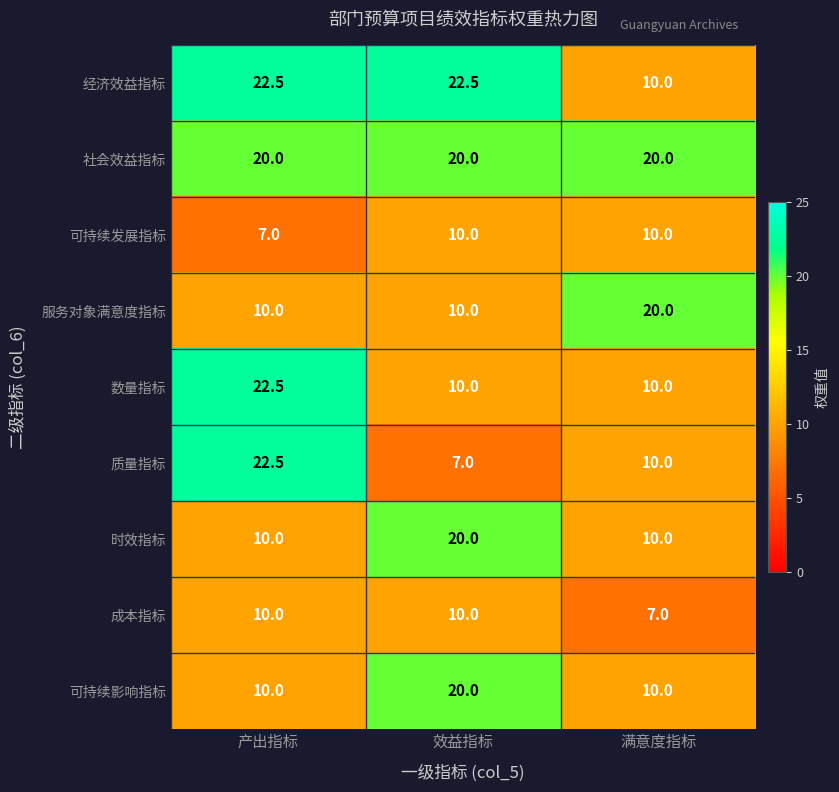

Reading right to left, what are all the values shown in this chart?

经济效益指标: 10.0	22.5	22.5
社会效益指标: 20.0	20.0	20.0
可持续发展指标: 10.0	10.0	7.0
服务对象满意度指标: 20.0	10.0	10.0
数量指标: 10.0	10.0	22.5
质量指标: 10.0	7.0	22.5
时效指标: 10.0	20.0	10.0
成本指标: 7.0	10.0	10.0
可持续影响指标: 10.0	20.0	10.0